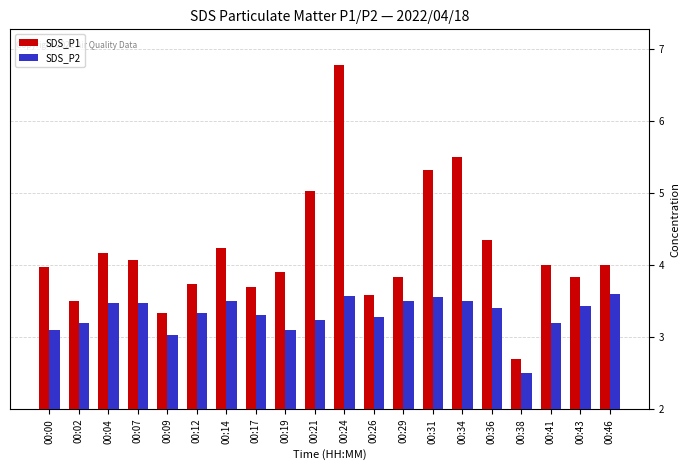

Does the chart contain any negative values?

No